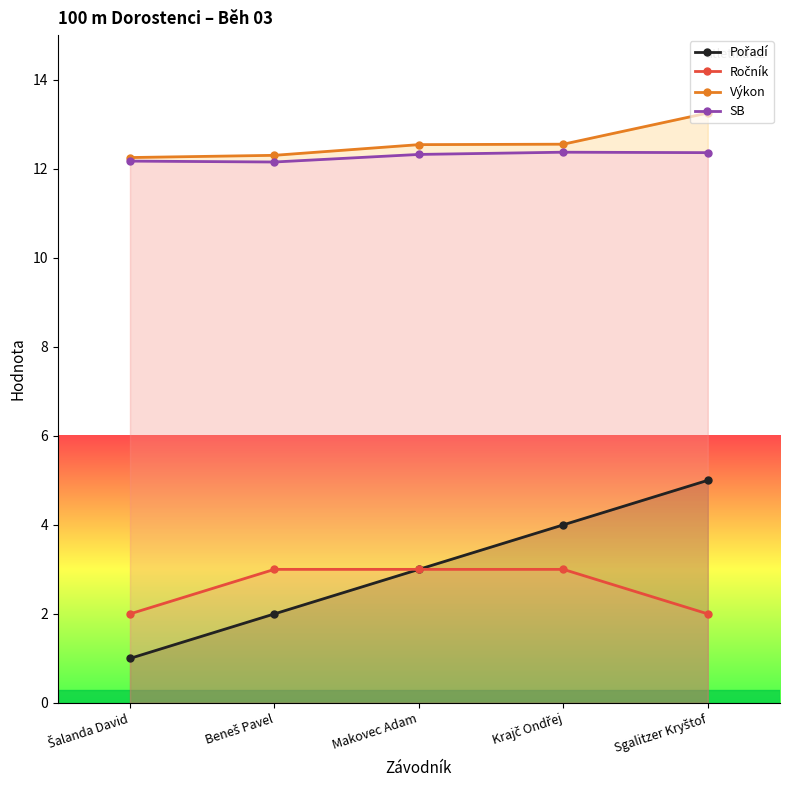

Is the value of SB at Šalanda David greater than the value of Pořadí at Krajč Ondřej?

Yes